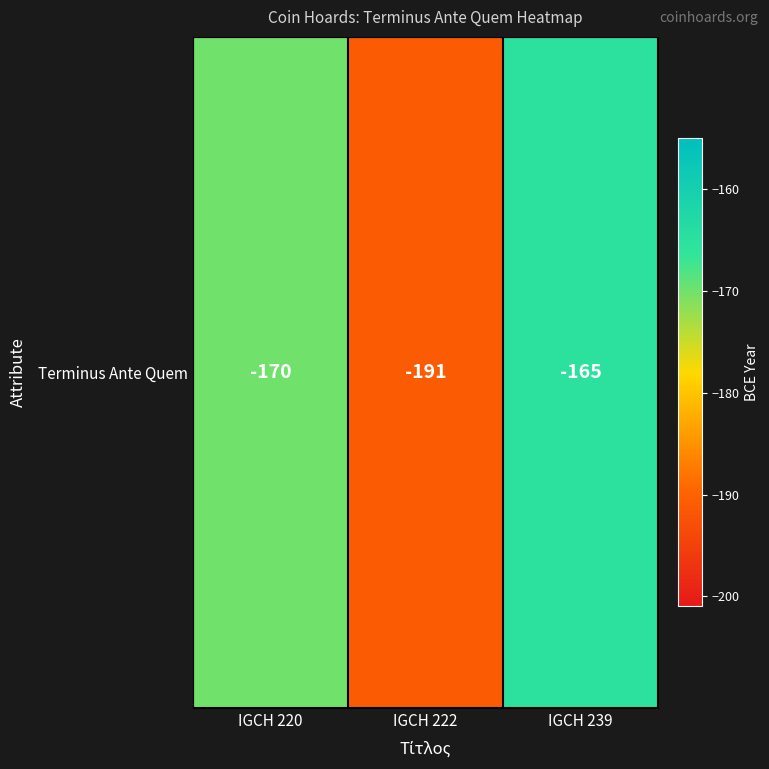

List the labels in order of value, smallest first.

IGCH 222, IGCH 220, IGCH 239